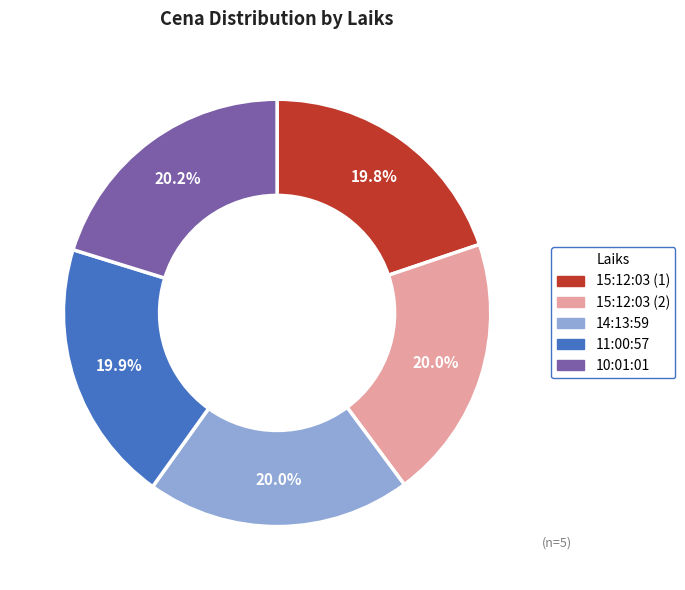

To the nearest percent, what is the combined percentage of 10:01:01 and 15:12:03 (1)?

40%